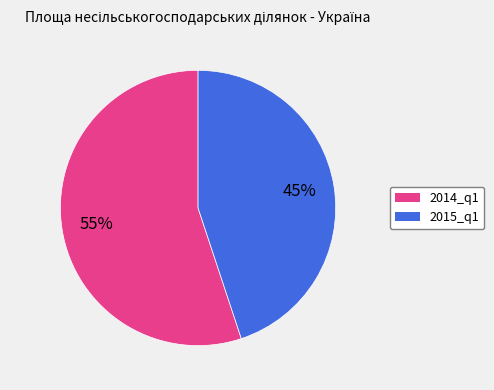

How many segments does this pie chart have?

2